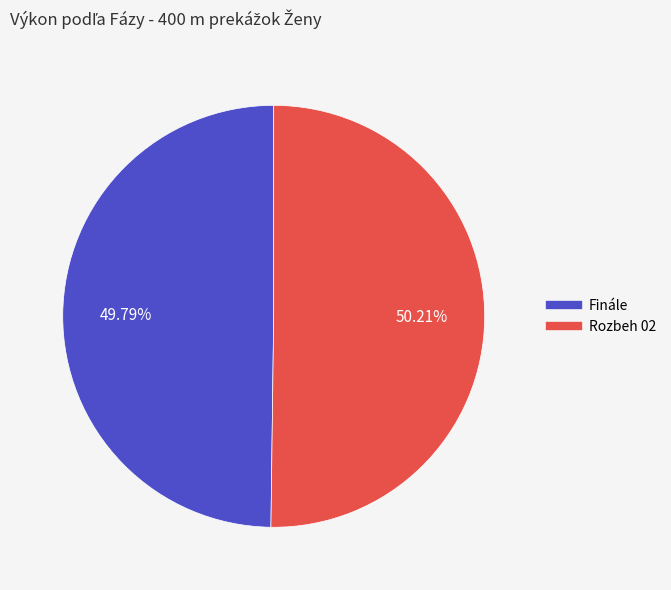

Approximately how many times larger is the value at Finále compared to Rozbeh 02?

1.0